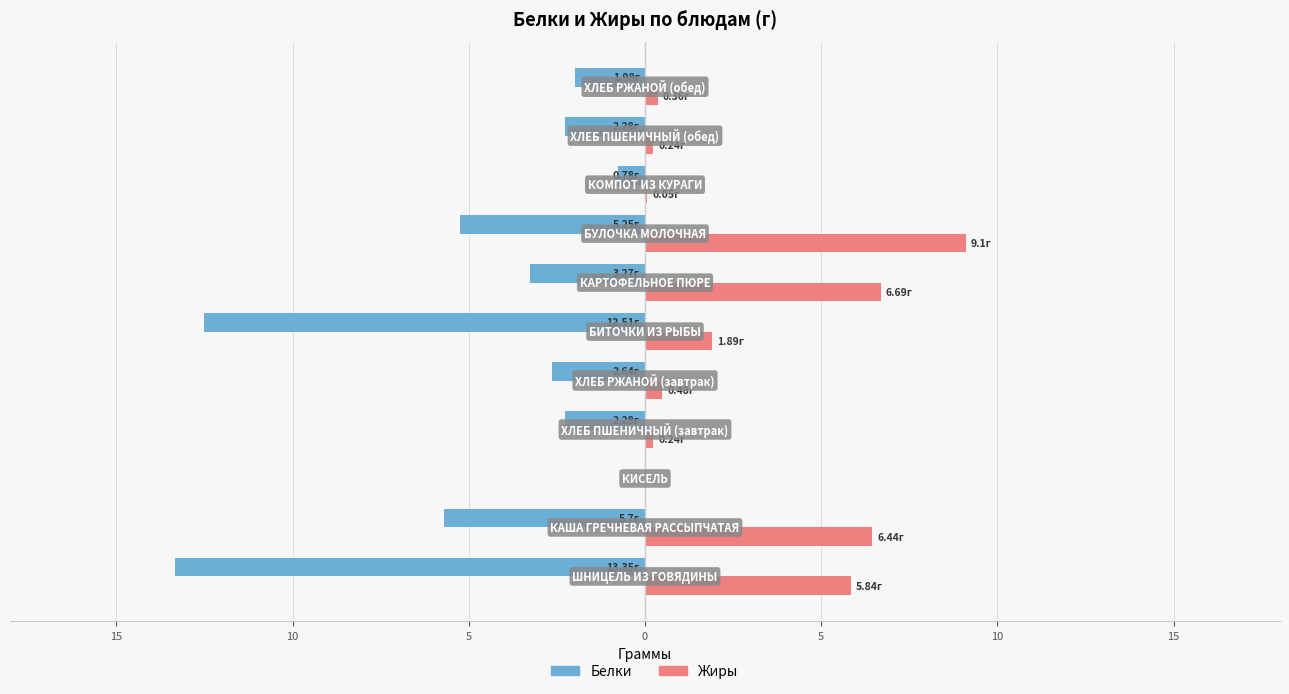

Reading left to right, extract all data points from this chart.

Белки: -13.3	-5.7	0.0	-2.3	-2.6	-12.5	-3.3	-5.2	-0.8	-2.3	-2.0
Жиры: 5.8	6.4	0.0	0.2	0.5	1.9	6.7	9.1	0.1	0.2	0.4